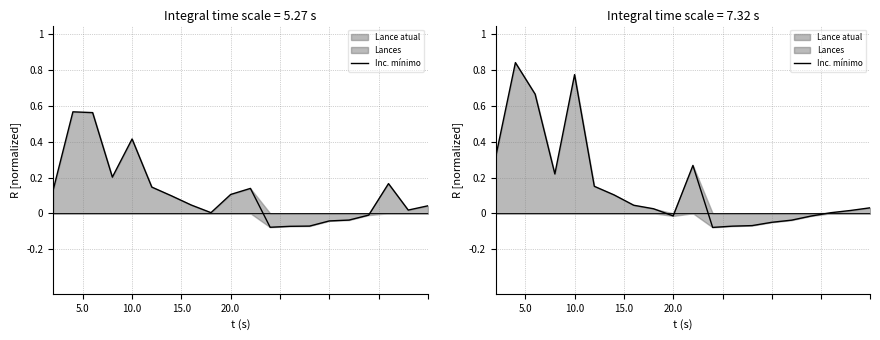

How many values are above zero?

13